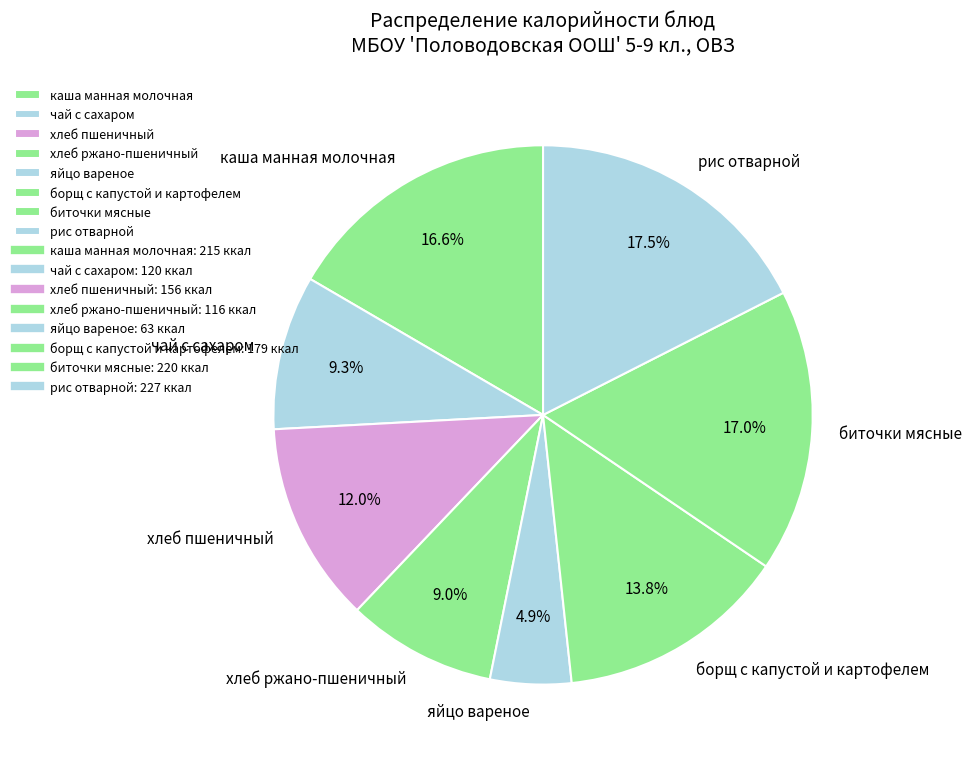

Which category has the smallest portion of the pie?

яйцо вареное